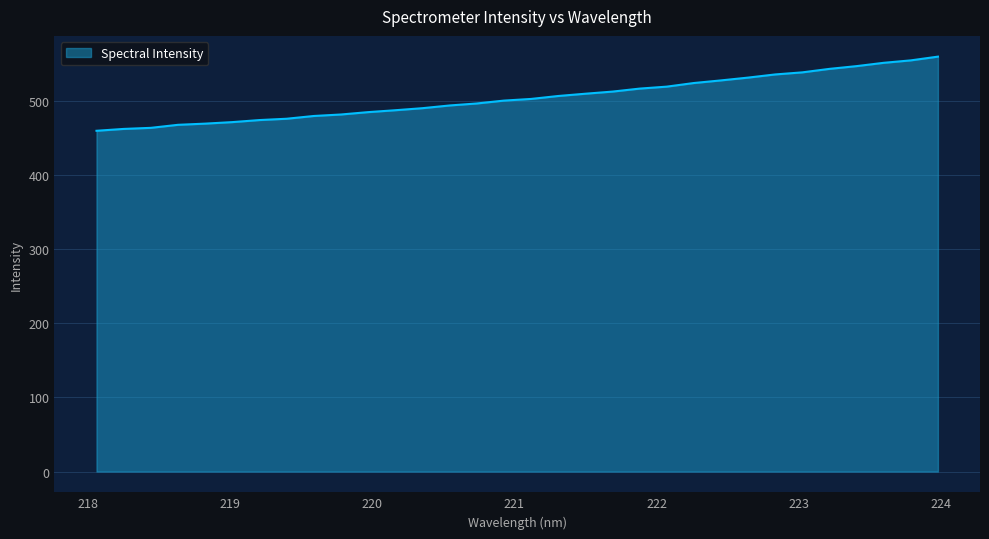

What is the difference between the maximum and minimum values?

100.0